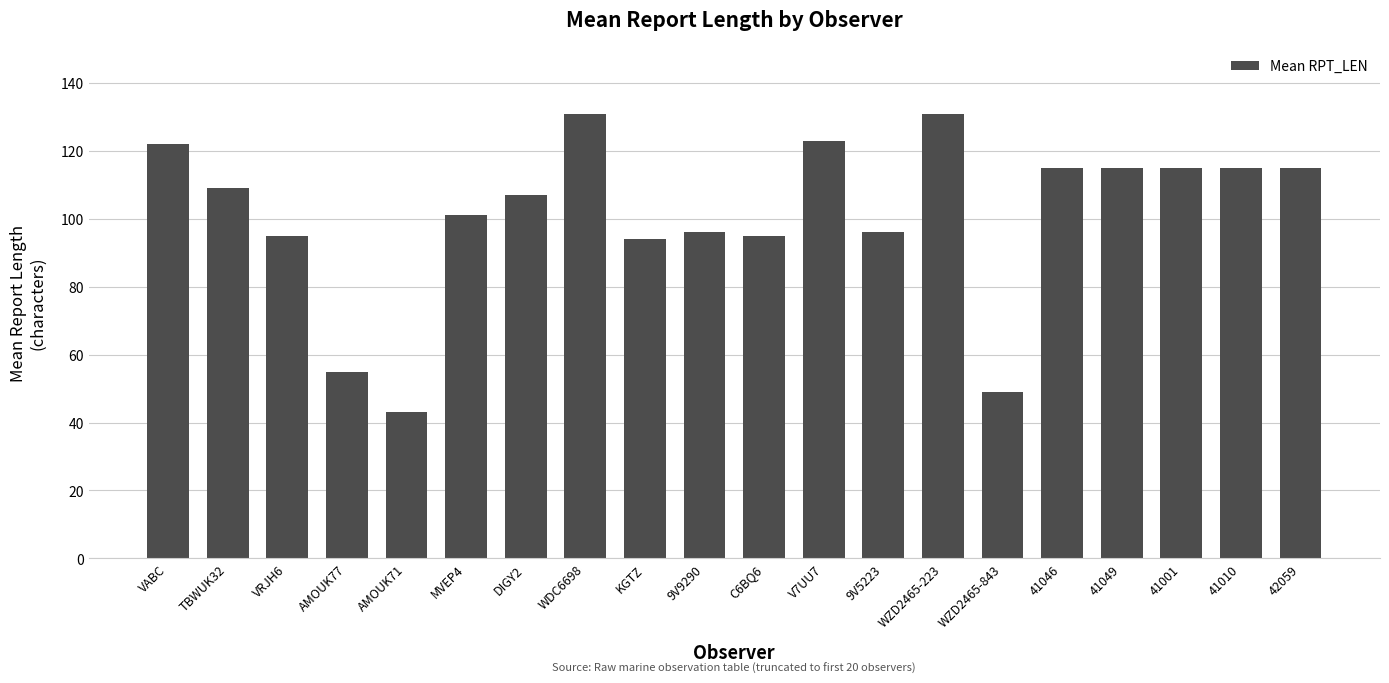

Reading right to left, list all the values displayed in this chart.

115	115	115	115	115	49	131	96	123	95	96	94	131	107	101	43	55	95	109	122